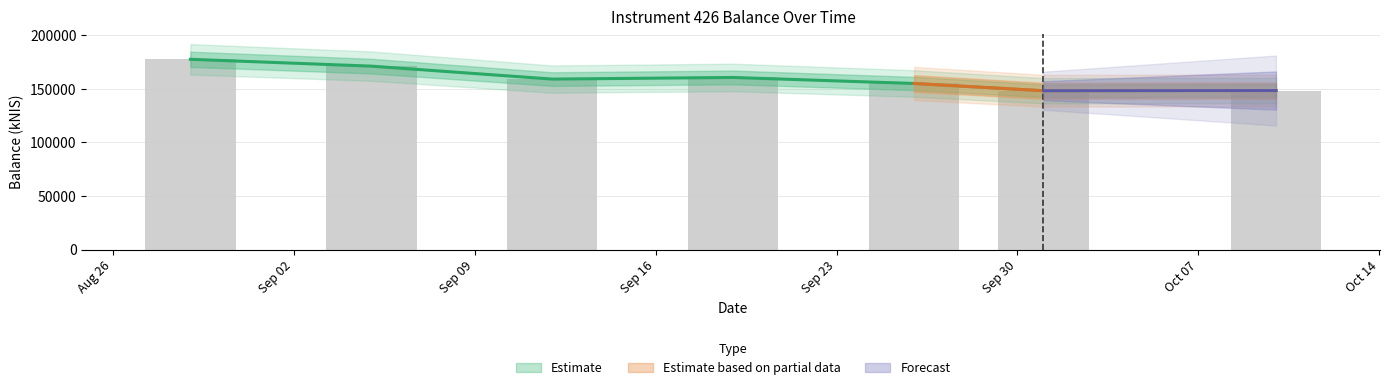

Reading left to right, what are all the values shown in this chart?

2024-08-29=177556.8	2024-09-05=171174.3	2024-09-12=159086.9	2024-09-19=160600.5	2024-09-26=154982.5	2024-10-01=148219.2	2024-10-10=148407.2